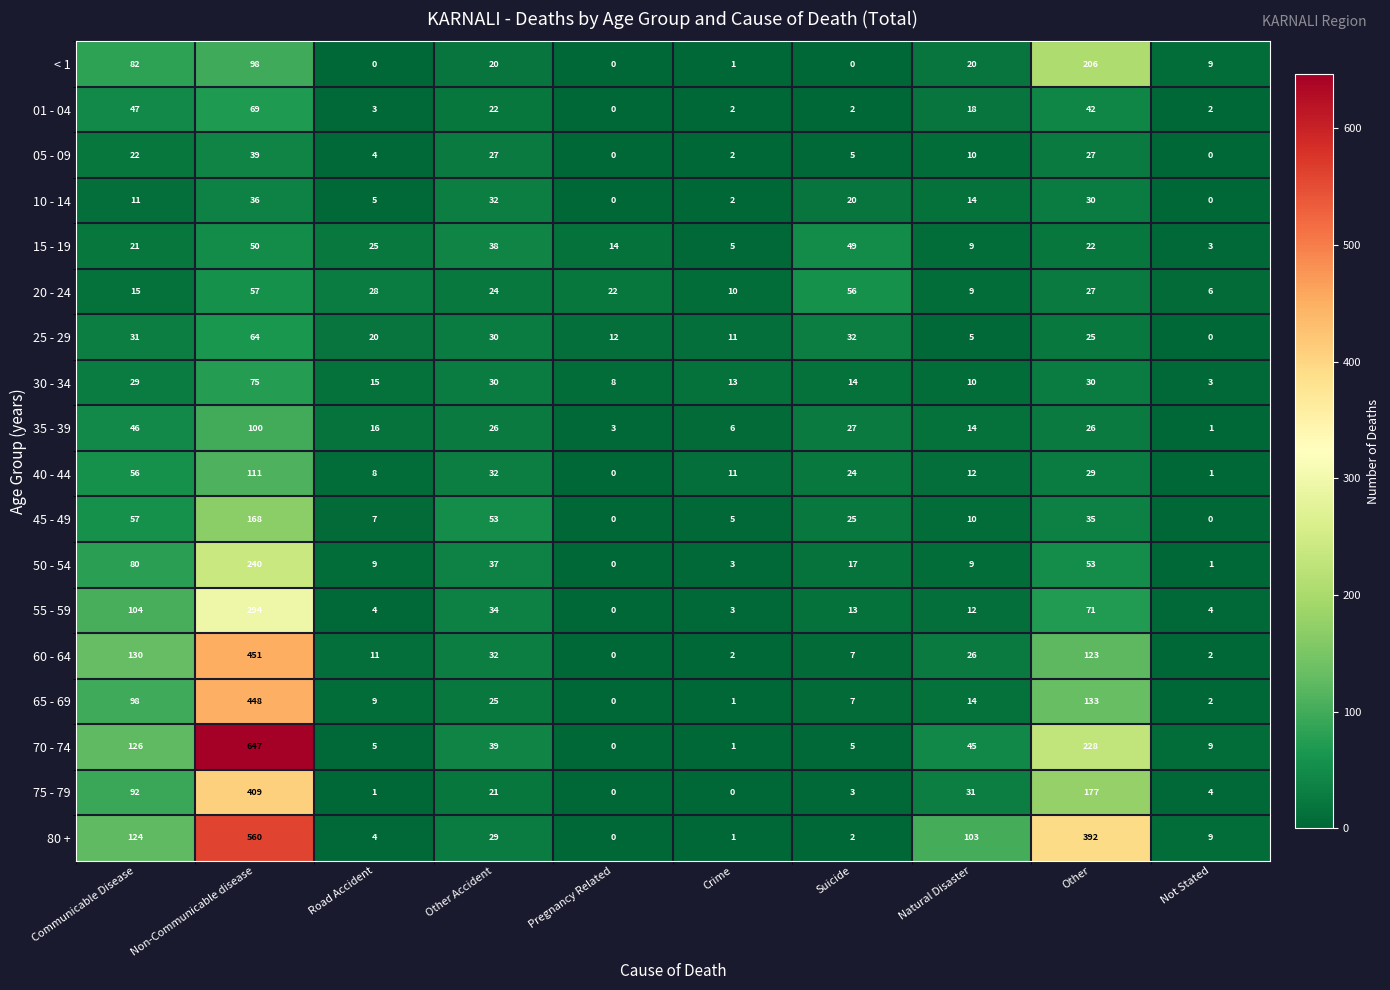

Where does the 55 - 59 series first go above 13?

Communicable Disease